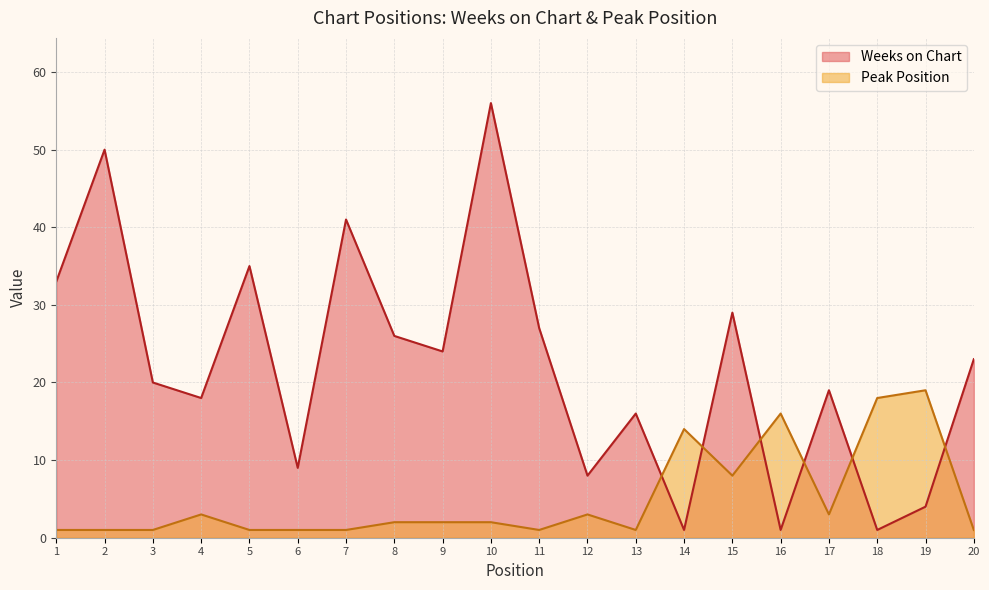

Which has a higher value, 4 or 7?

7